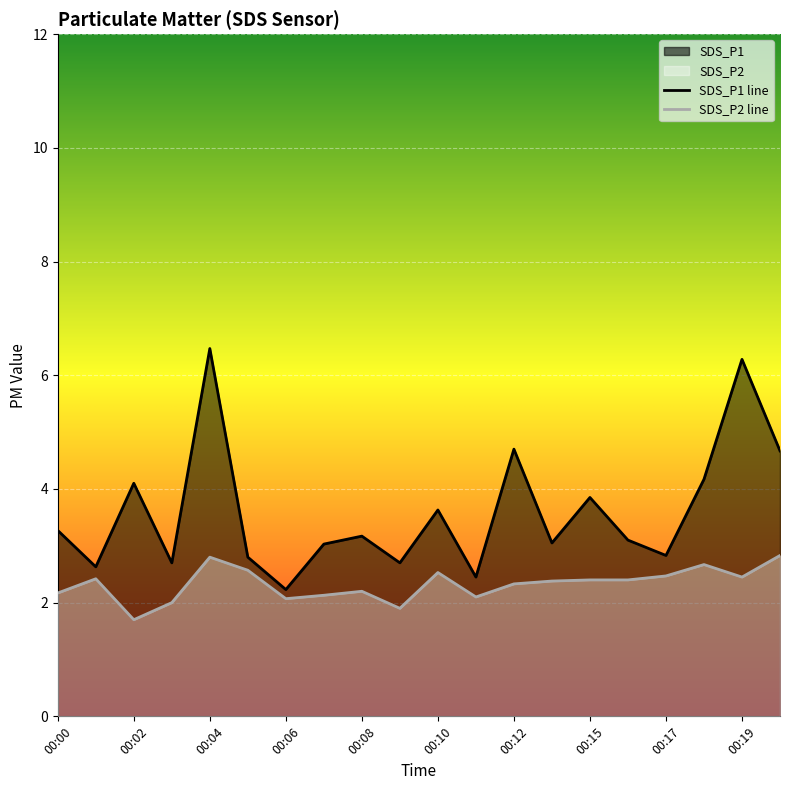

Count the number of categories in the chart.

20